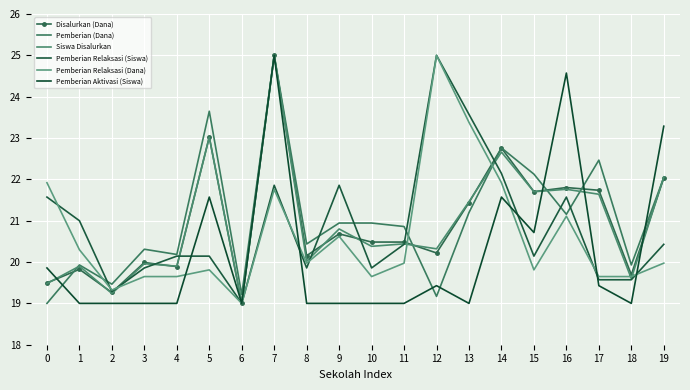

Reading left to right, what are all the values shown in this chart?

Disalurkan (Dana): 19.5	19.8	19.3	20.0	19.9	23.0	19.0	25.0	20.2	20.7	20.5	20.5	20.2	21.4	22.8	21.7	21.8	21.7	19.7	22.0
Pemberian (Dana): 19.0	19.9	19.5	20.3	20.2	23.6	19.2	25.0	20.4	20.9	20.9	20.9	19.2	21.2	22.8	22.1	21.2	22.5	19.9	22.0
Siswa Disalurkan: 19.5	19.9	19.2	20.0	19.9	23.0	19.0	25.0	20.0	20.8	20.4	20.4	20.3	21.5	22.7	21.7	21.8	21.6	19.6	22.1
Pemberian Relaksasi (Siswa): 21.6	21.0	19.3	19.9	20.1	20.1	19.0	21.9	19.9	21.9	19.9	20.4	25.0	23.6	22.1	20.1	21.6	19.6	19.6	20.4
Pemberian Relaksasi (Dana): 21.9	20.3	19.3	19.6	19.6	19.8	19.0	21.8	20.0	20.6	19.6	20.0	25.0	23.4	21.9	19.8	21.1	19.6	19.6	20.0
Pemberian Aktivasi (Siswa): 19.9	19.0	19.0	19.0	19.0	21.6	19.0	25.0	19.0	19.0	19.0	19.0	19.4	19.0	21.6	20.7	24.6	19.4	19.0	23.3